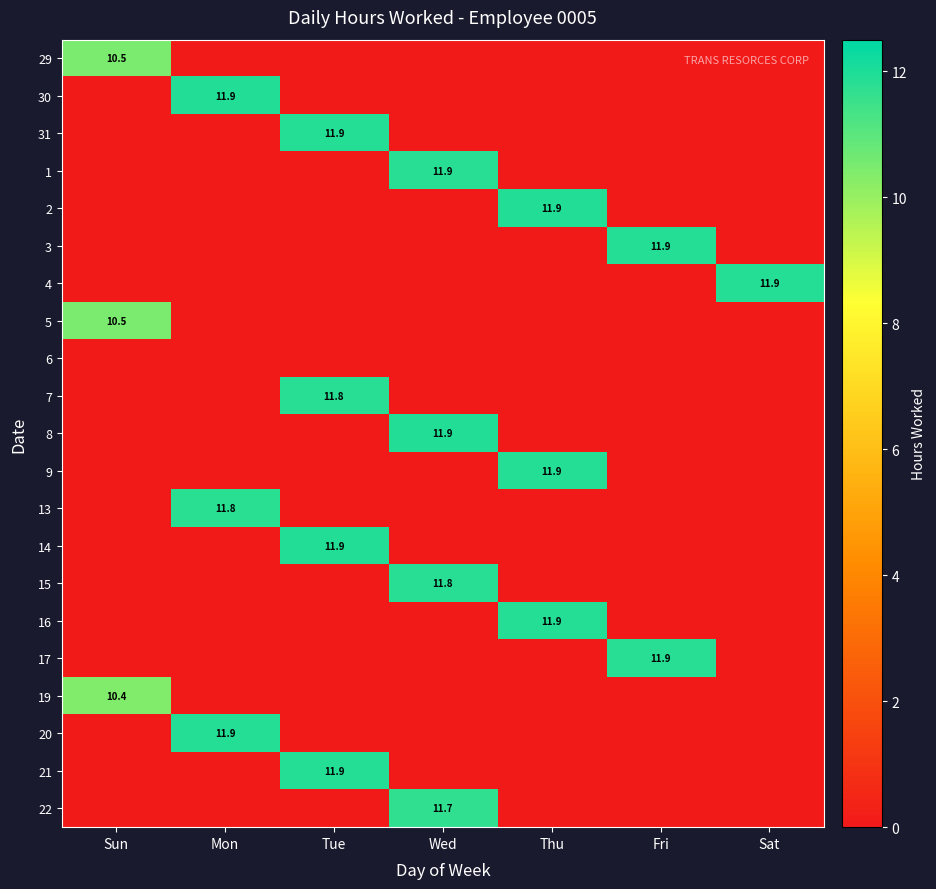

What is the spread (max minus min) of values at Thu?

11.9